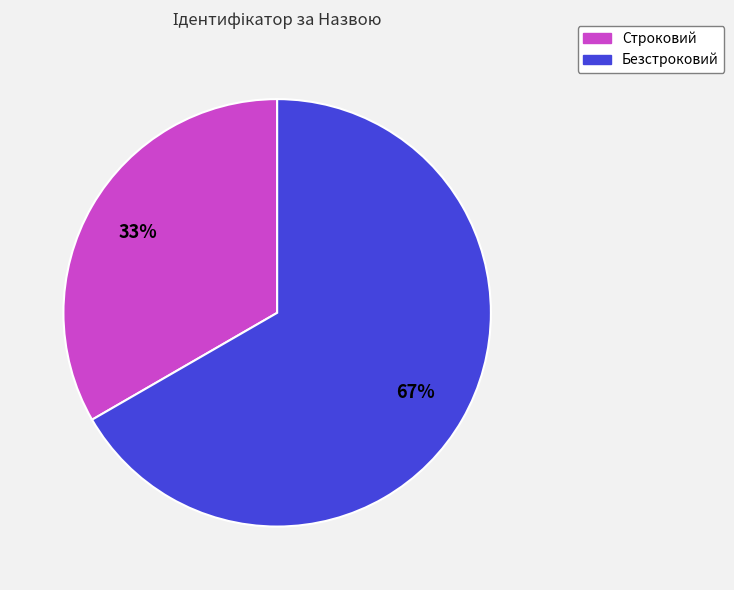

Is the sum of Строковий and Безстроковий greater than half?

Yes